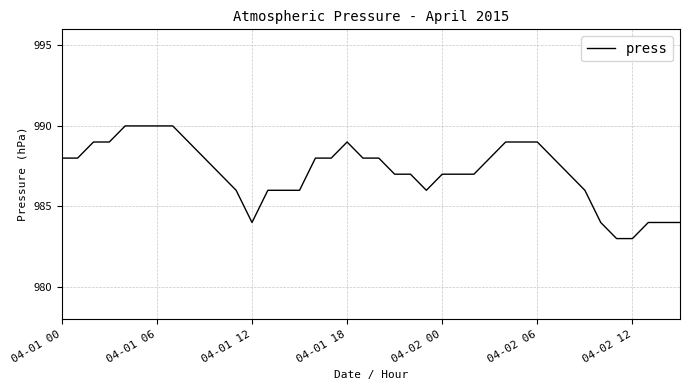

Is this an area chart (filled region under the line)?

No